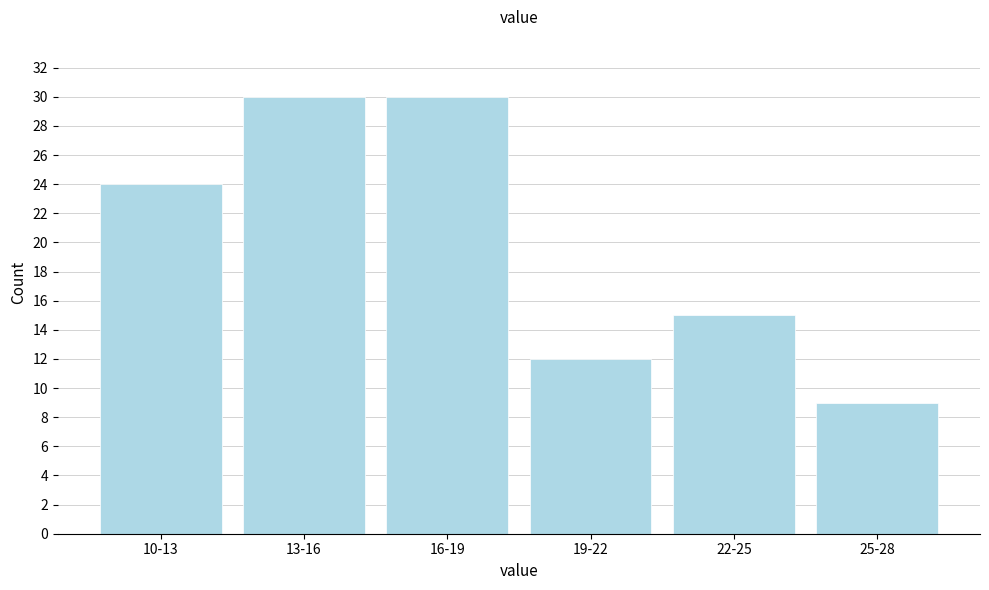

Reading left to right, extract all data points from this chart.

24	30	30	12	15	9